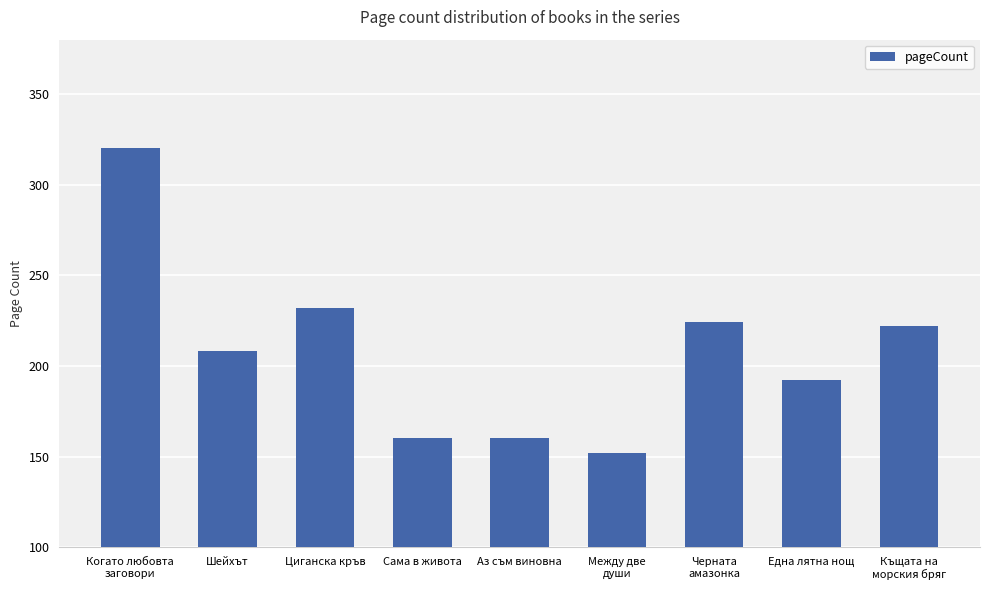

Reading right to left, list all the values displayed in this chart.

Къщата на
морския бряг=222	Една лятна нощ=192	Черната
амазонка=224	Между две
души=152	Аз съм виновна=160	Сама в живота=160	Циганска кръв=232	Шейхът=208	Когато любовта
заговори=320